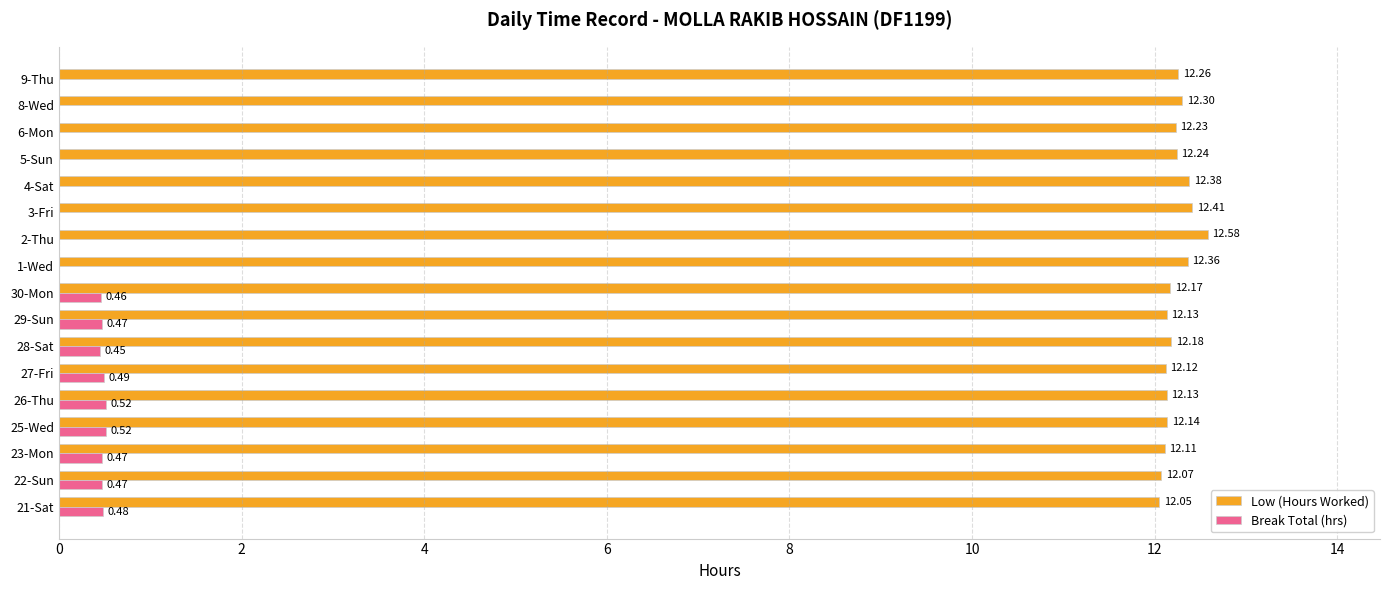

Which series has the largest total across all categories?

Low (Hours Worked)